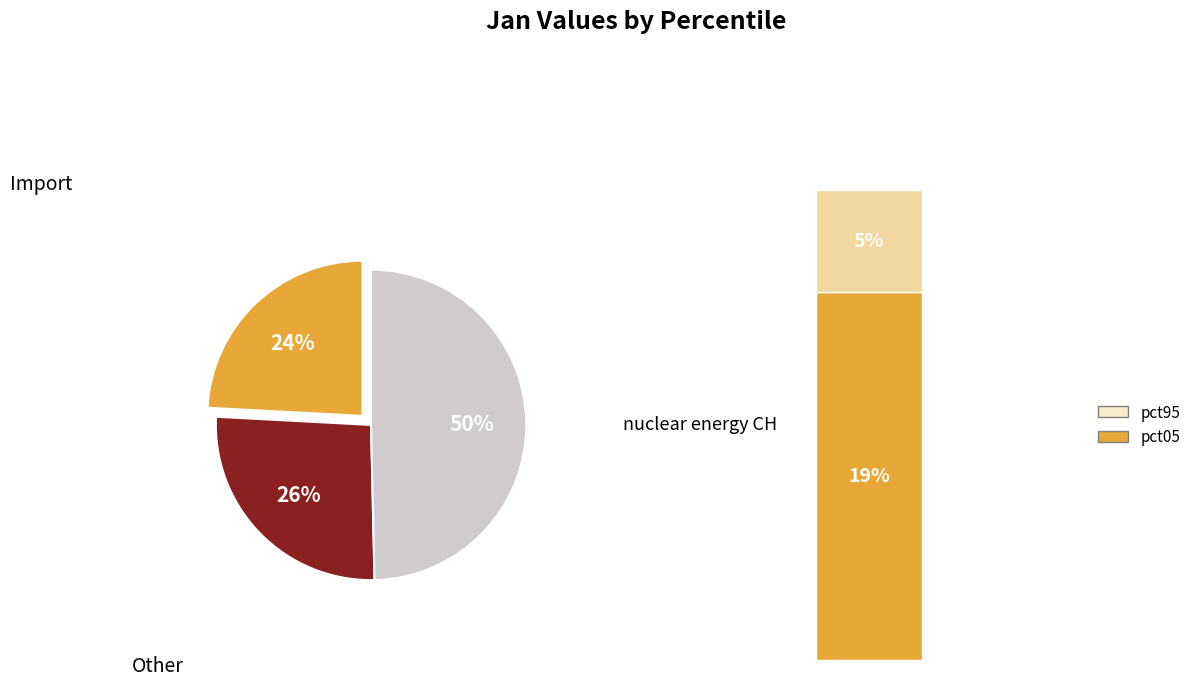

To the nearest percent, what is the average slice percentage?

33%